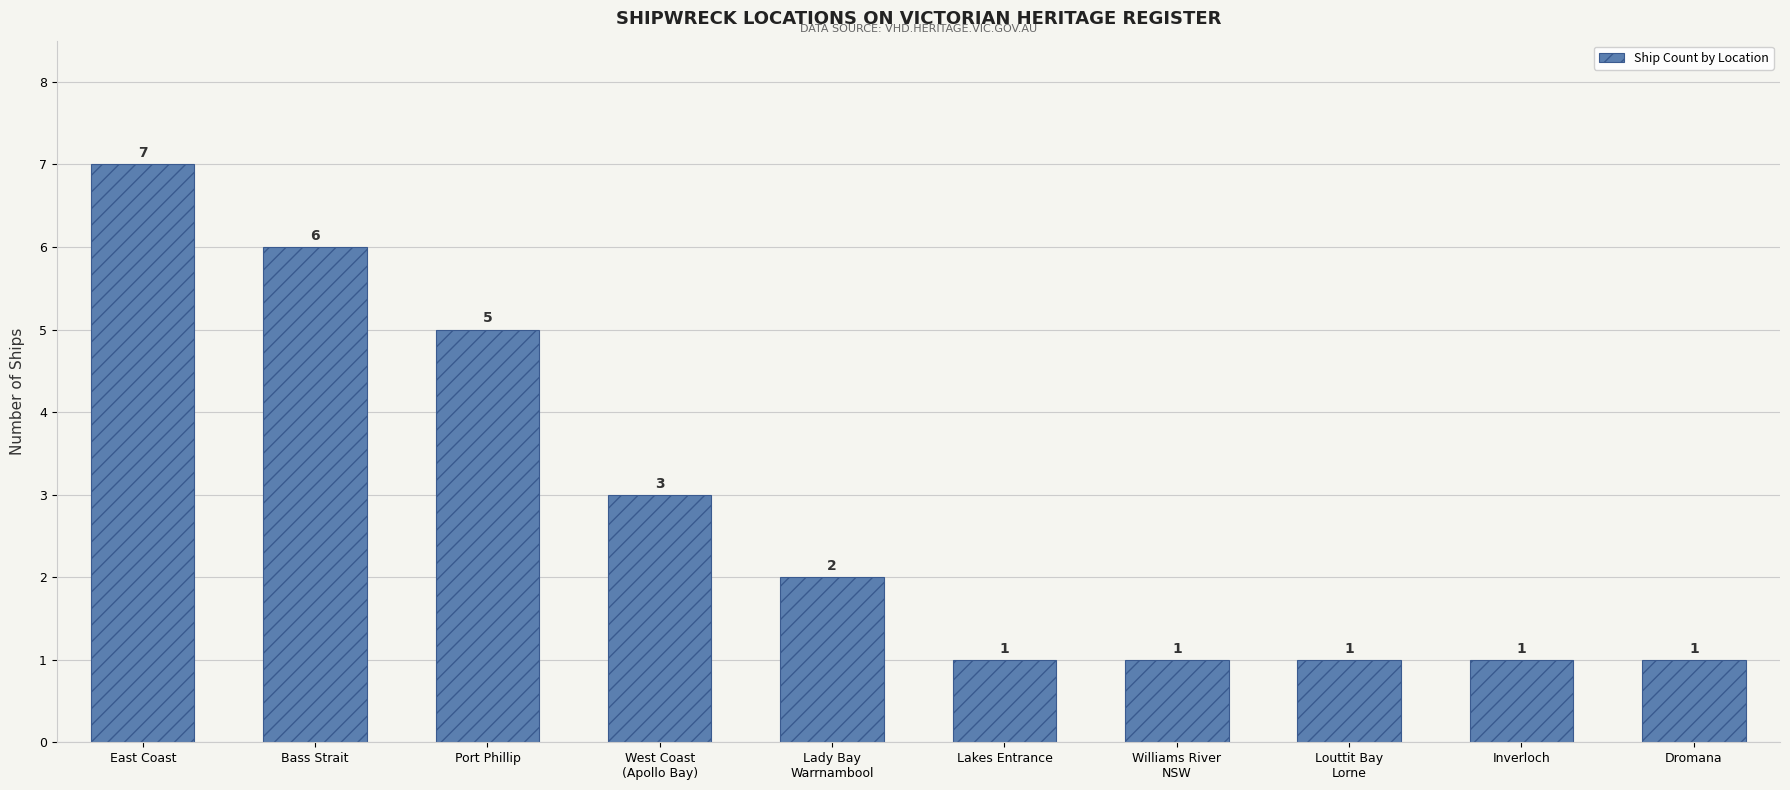

What is the average value?

3